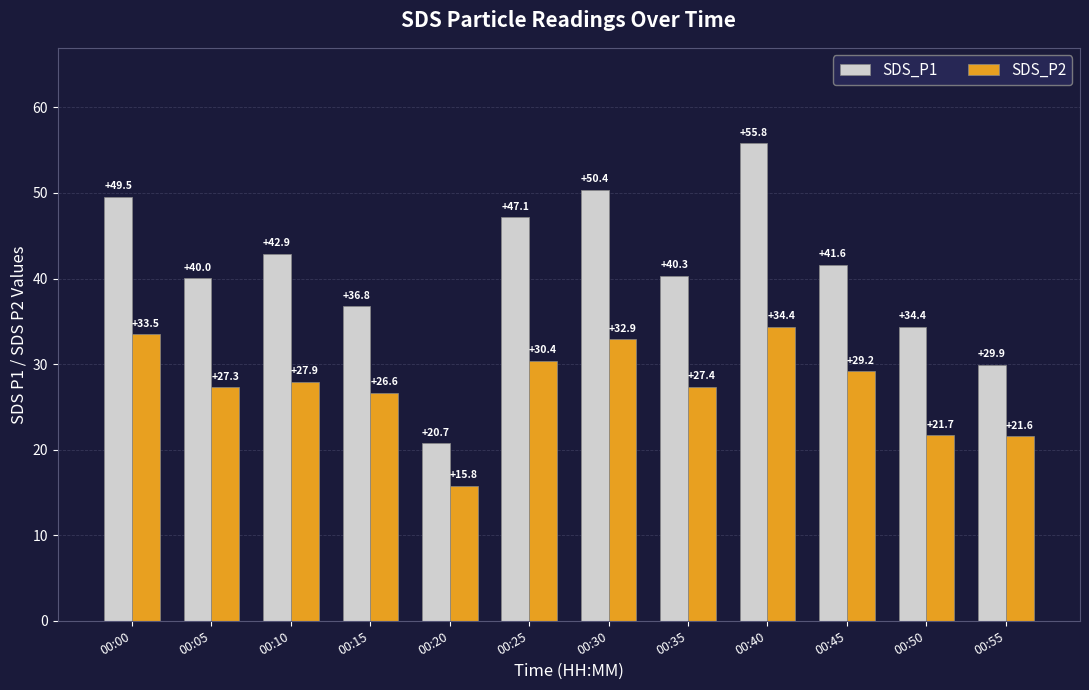

Which series has the widest spread of values?

SDS_P1